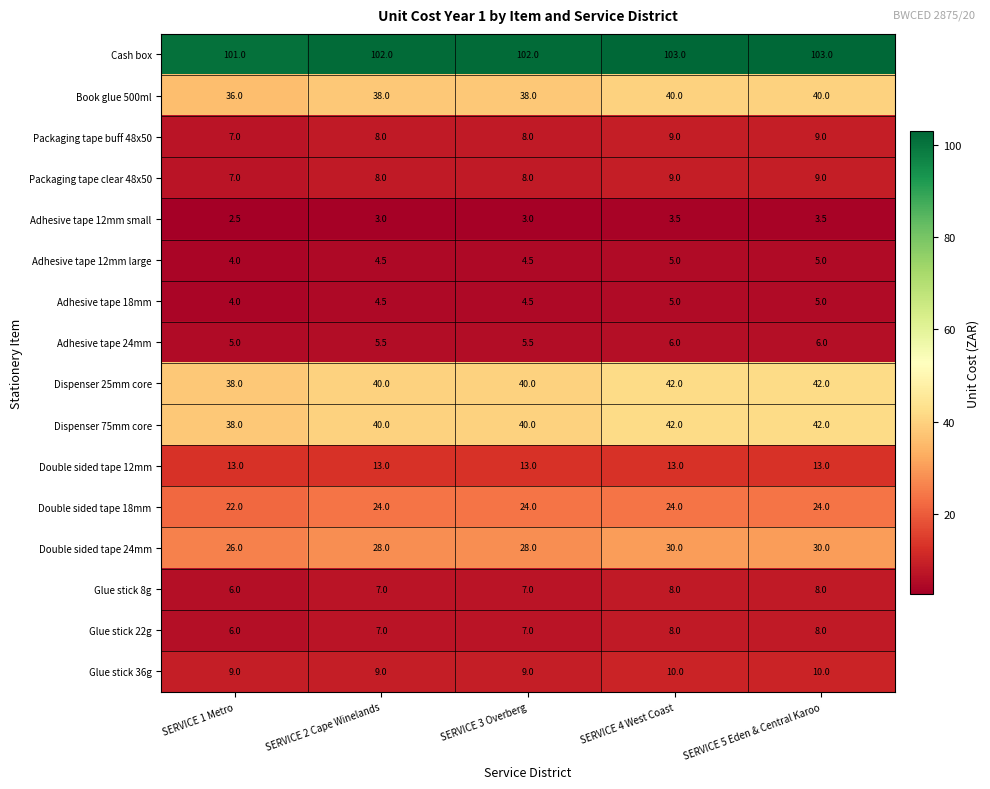

What is the total value across all series at SERVICE 1 Metro?

324.5